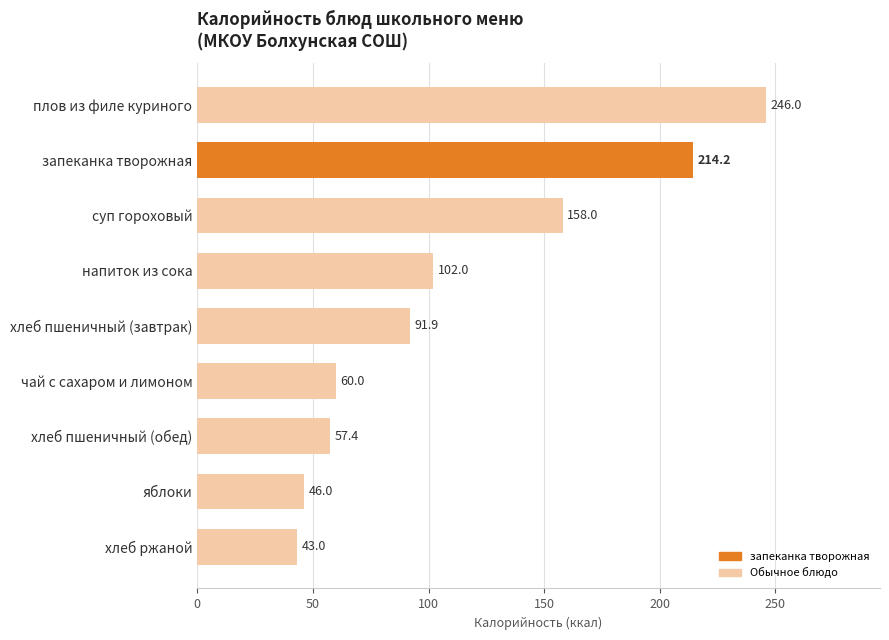

List the labels in order of value, smallest first.

хлеб ржаной, яблоки, хлеб пшеничный (обед), чай с сахаром и лимоном, хлеб пшеничный (завтрак), напиток из сока, суп гороховый, запеканка творожная, плов из филе куриного